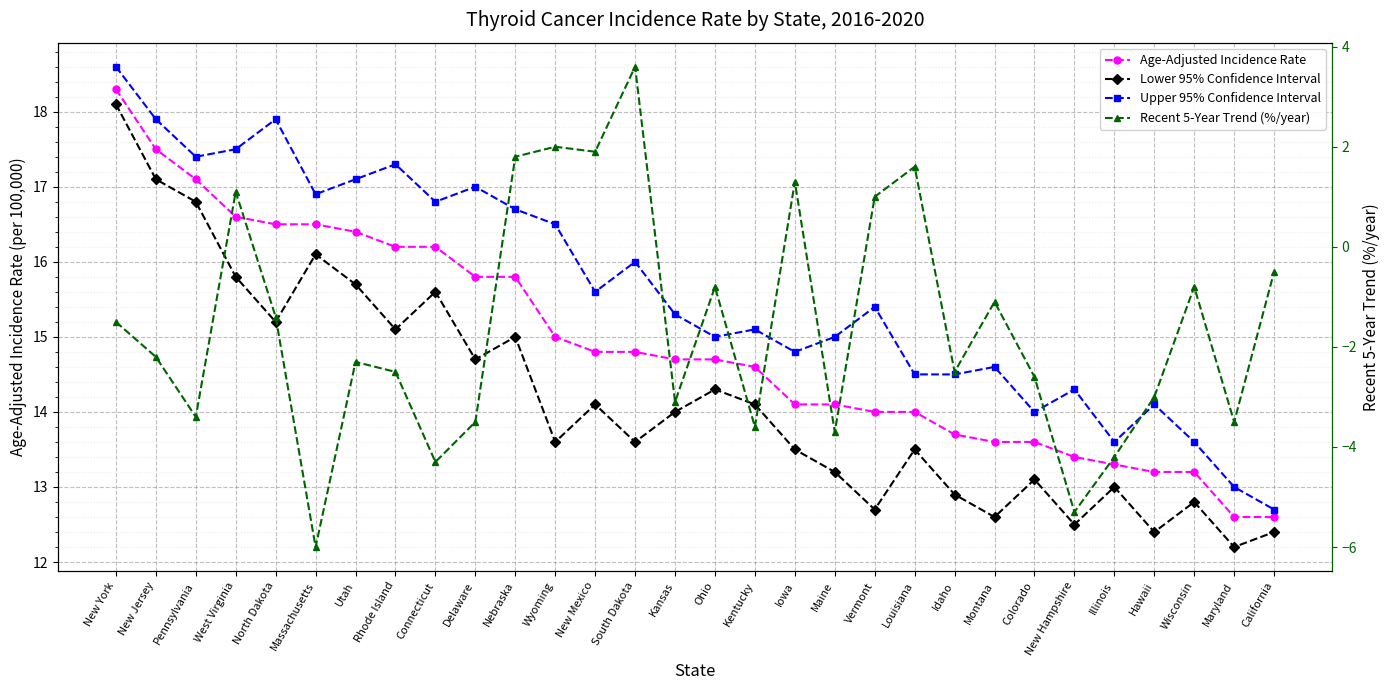

Reading left to right, list all the values displayed in this chart.

Age-Adjusted Incidence Rate: New York=18.3	New Jersey=17.5	Pennsylvania=17.1	West Virginia=16.6	North Dakota=16.5	Massachusetts=16.5	Utah=16.4	Rhode Island=16.2	Connecticut=16.2	Delaware=15.8	Nebraska=15.8	Wyoming=15.0	New Mexico=14.8	South Dakota=14.8	Kansas=14.7	Ohio=14.7	Kentucky=14.6	Iowa=14.1	Maine=14.1	Vermont=14.0	Louisiana=14.0	Idaho=13.7	Montana=13.6	Colorado=13.6	New Hampshire=13.4	Illinois=13.3	Hawaii=13.2	Wisconsin=13.2	Maryland=12.6	California=12.6
Lower 95% Confidence Interval: New York=18.1	New Jersey=17.1	Pennsylvania=16.8	West Virginia=15.8	North Dakota=15.2	Massachusetts=16.1	Utah=15.7	Rhode Island=15.1	Connecticut=15.6	Delaware=14.7	Nebraska=15.0	Wyoming=13.6	New Mexico=14.1	South Dakota=13.6	Kansas=14.0	Ohio=14.3	Kentucky=14.1	Iowa=13.5	Maine=13.2	Vermont=12.7	Louisiana=13.5	Idaho=12.9	Montana=12.6	Colorado=13.1	New Hampshire=12.5	Illinois=13.0	Hawaii=12.4	Wisconsin=12.8	Maryland=12.2	California=12.4
Upper 95% Confidence Interval: New York=18.6	New Jersey=17.9	Pennsylvania=17.4	West Virginia=17.5	North Dakota=17.9	Massachusetts=16.9	Utah=17.1	Rhode Island=17.3	Connecticut=16.8	Delaware=17.0	Nebraska=16.7	Wyoming=16.5	New Mexico=15.6	South Dakota=16.0	Kansas=15.3	Ohio=15.0	Kentucky=15.1	Iowa=14.8	Maine=15.0	Vermont=15.4	Louisiana=14.5	Idaho=14.5	Montana=14.6	Colorado=14.0	New Hampshire=14.3	Illinois=13.6	Hawaii=14.1	Wisconsin=13.6	Maryland=13.0	California=12.7
Recent 5-Year Trend (%/year): New York=-1.5	New Jersey=-2.2	Pennsylvania=-3.4	West Virginia=1.1	North Dakota=-1.4	Massachusetts=-6.0	Utah=-2.3	Rhode Island=-2.5	Connecticut=-4.3	Delaware=-3.5	Nebraska=1.8	Wyoming=2.0	New Mexico=1.9	South Dakota=3.6	Kansas=-3.1	Ohio=-0.8	Kentucky=-3.6	Iowa=1.3	Maine=-3.7	Vermont=1.0	Louisiana=1.6	Idaho=-2.5	Montana=-1.1	Colorado=-2.6	New Hampshire=-5.3	Illinois=-4.2	Hawaii=-3.0	Wisconsin=-0.8	Maryland=-3.5	California=-0.5